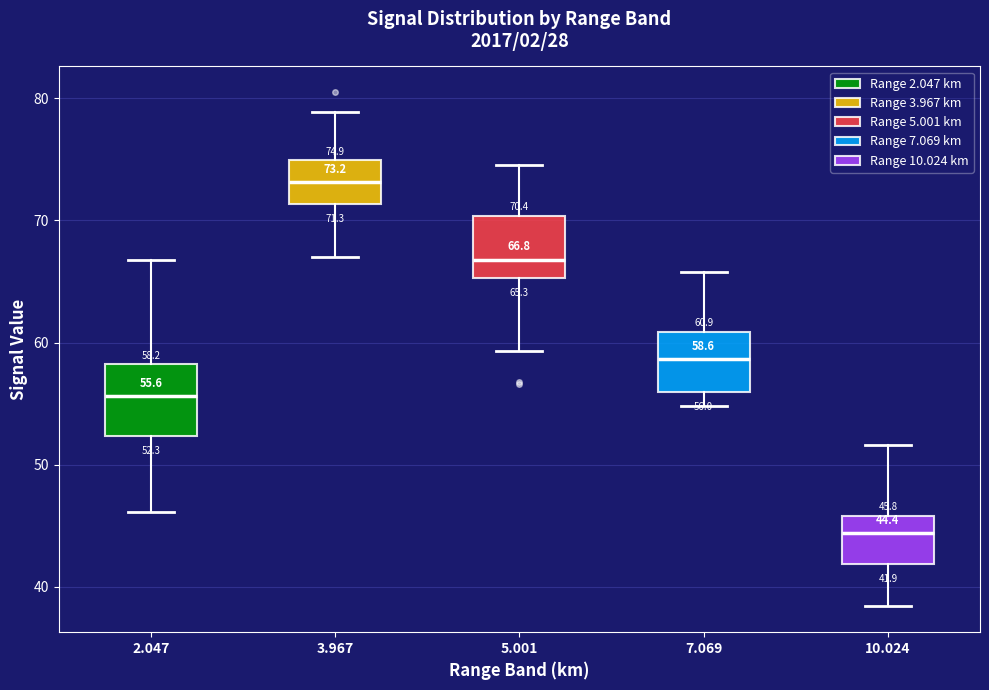

Which box has the highest median line?

3.967